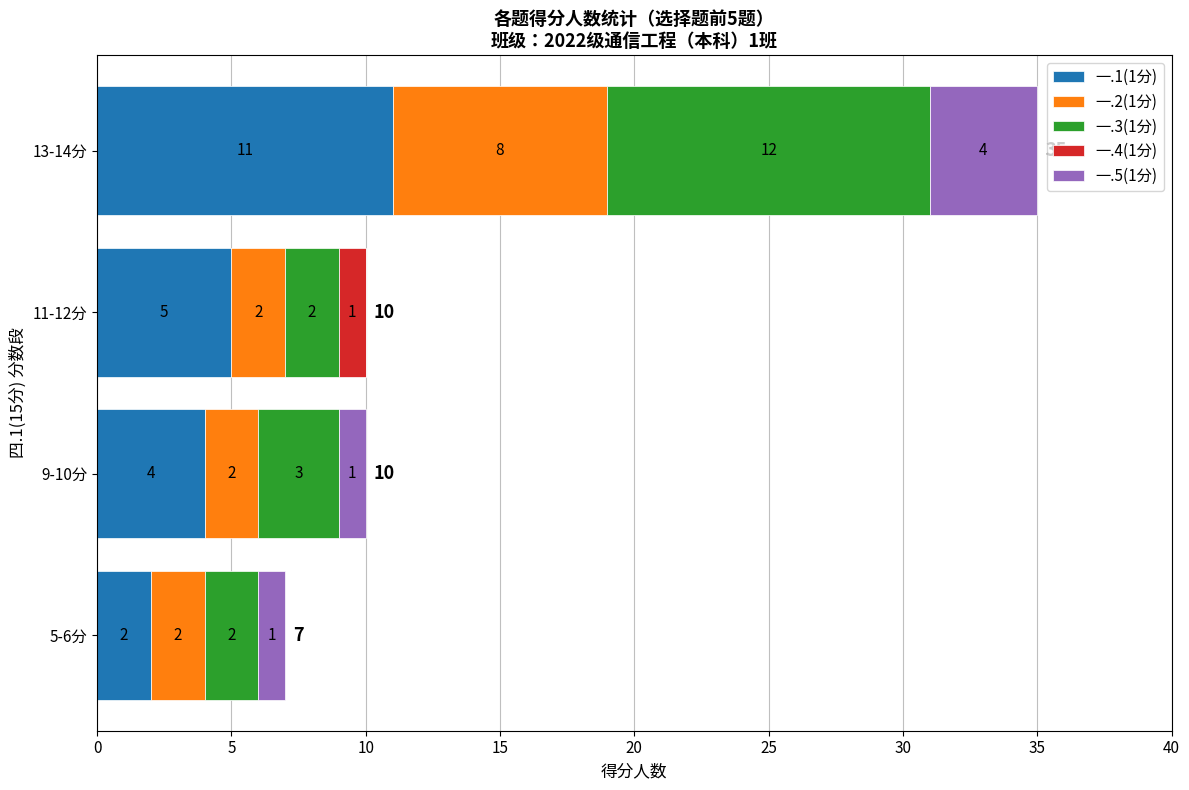

True or false: 一.1(1分) has a value of 7 at 9-10分.

False